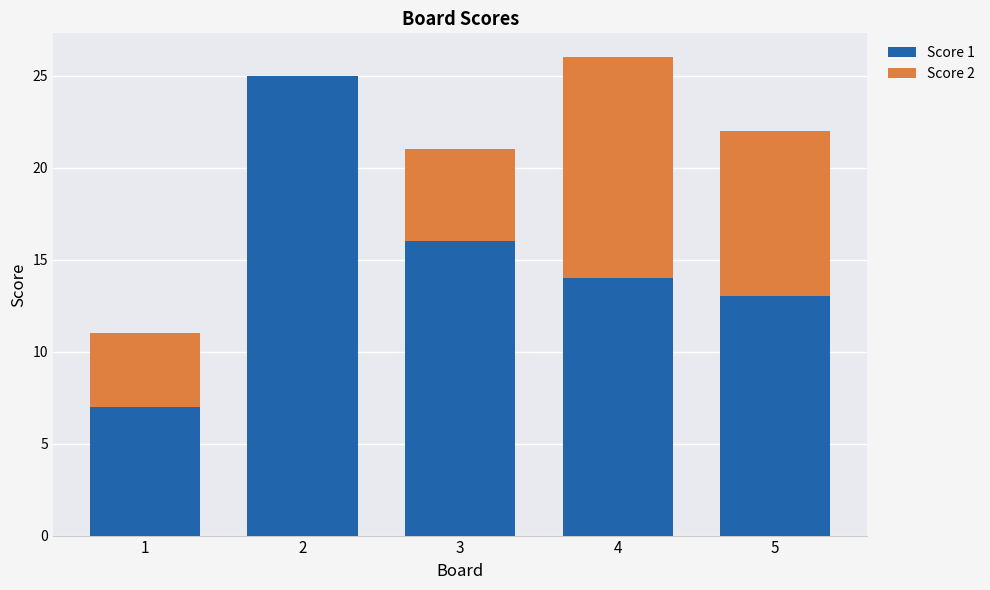

What is the sum of the Score 1 values at 3 and 2?

41